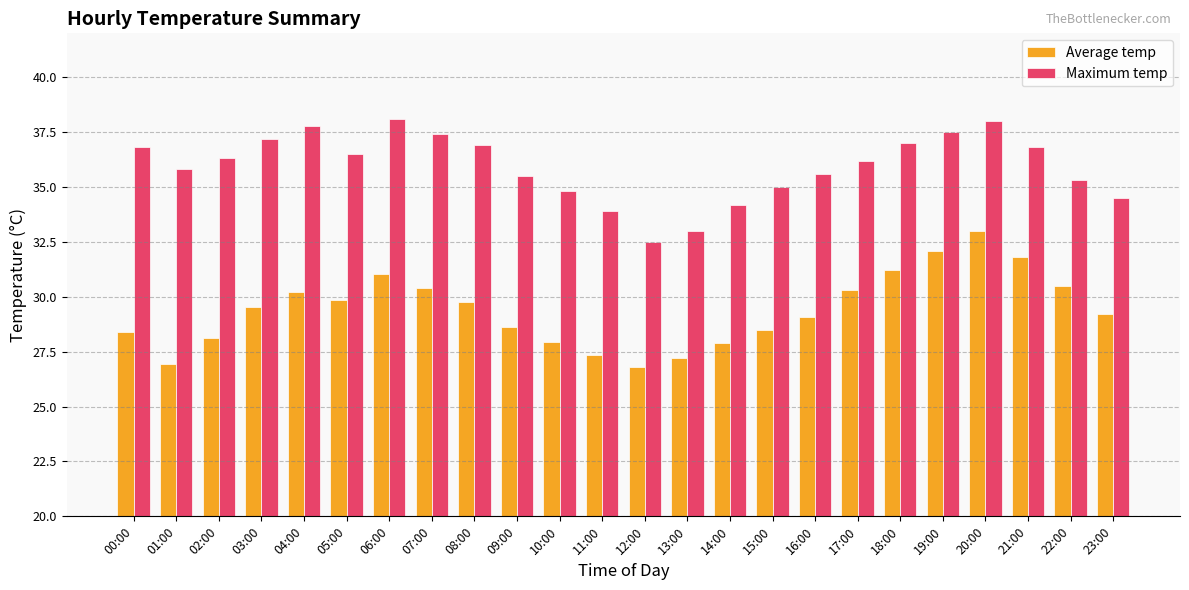

How many data points in Average temp are above 29?

14